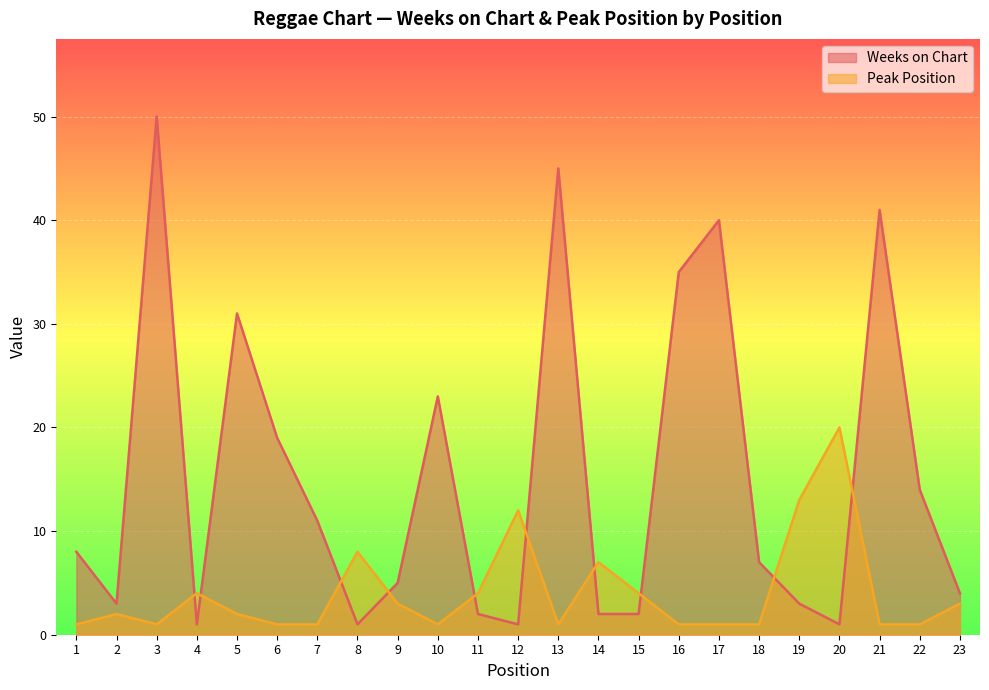

Where is Weeks on Chart nearest to the value 25?

10